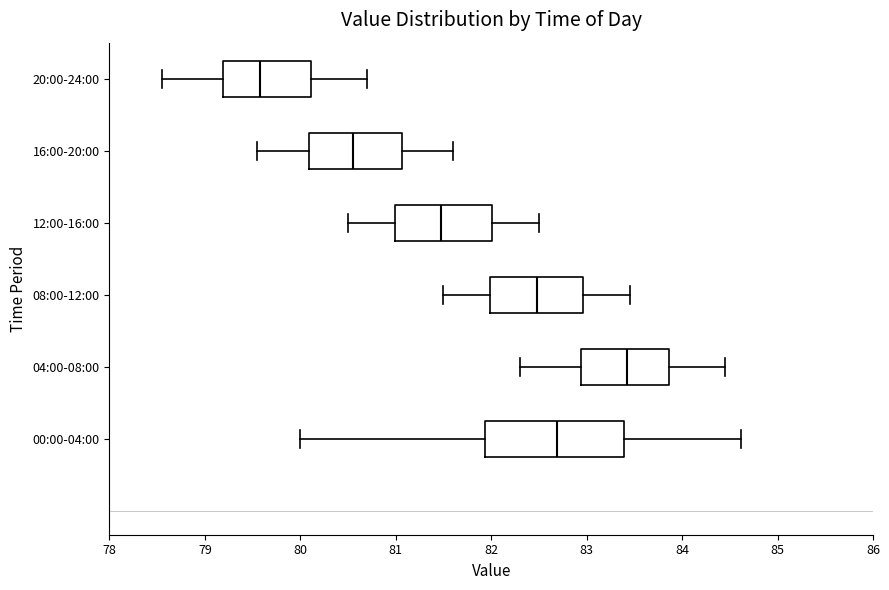

Comparing the boxes themselves (not the whiskers), which one is the widest?

00:00-04:00